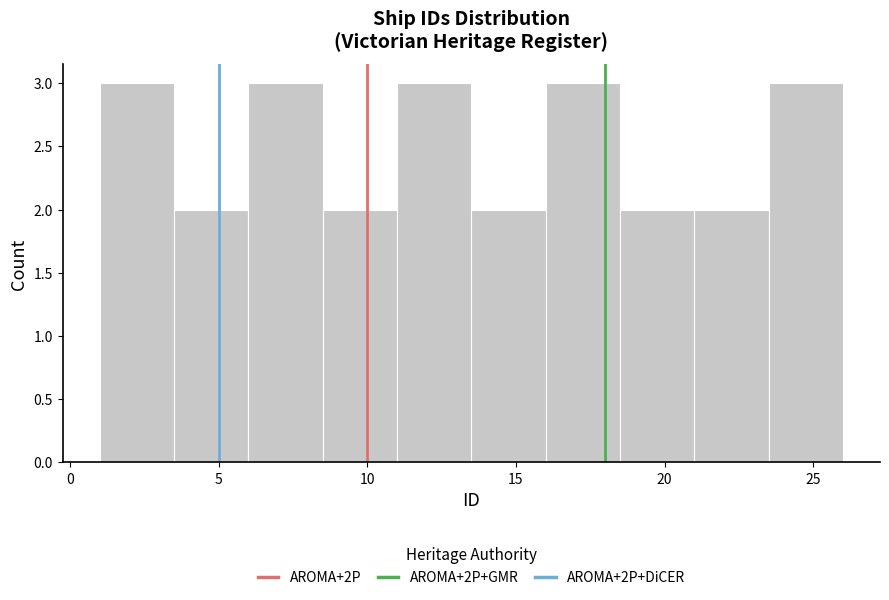

Reading left to right, transcribe this chart: for each bar, give the range it covers on the x-axis and its height. The values are not printed on the chart, so give them approximately, as read against the axis.

1.0 to 3.5: 3
3.5 to 6.0: 2
6.0 to 8.5: 3
8.5 to 11.0: 2
11.0 to 13.5: 3
13.5 to 16.0: 2
16.0 to 18.5: 3
18.5 to 21.0: 2
21.0 to 23.5: 2
23.5 to 26.0: 3